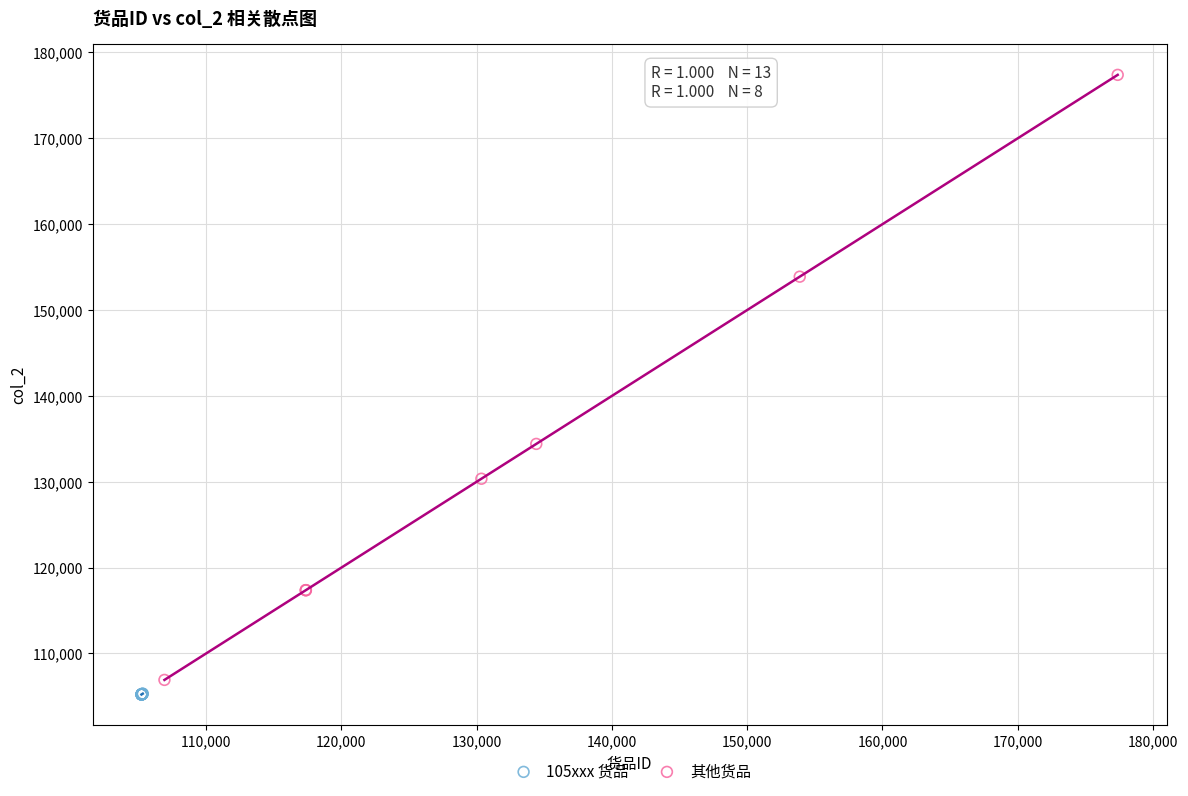

Which series contains the highest Y value?

其他货品